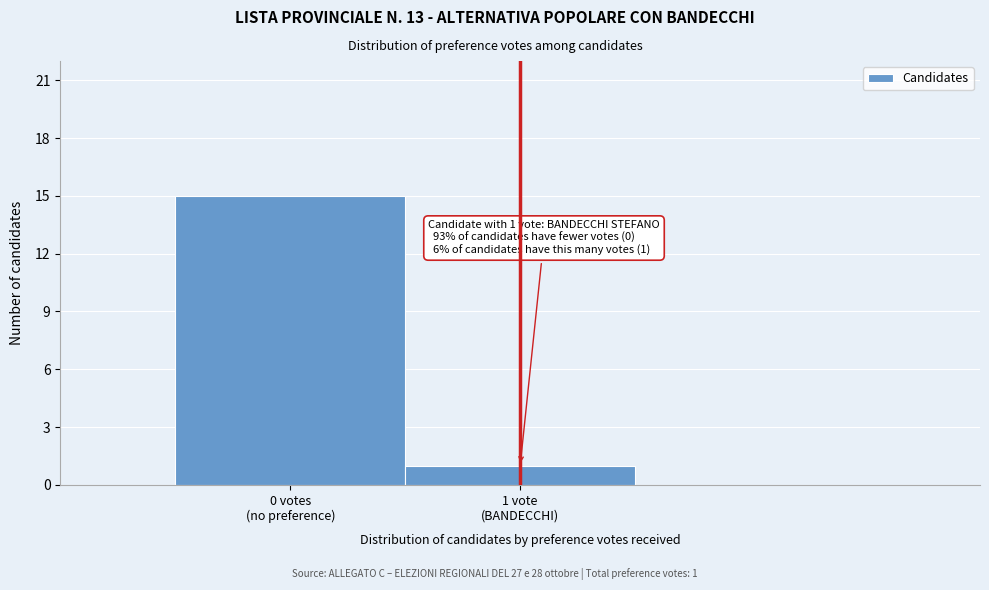

Reading left to right, transcribe all the data shown in this chart.

15	1